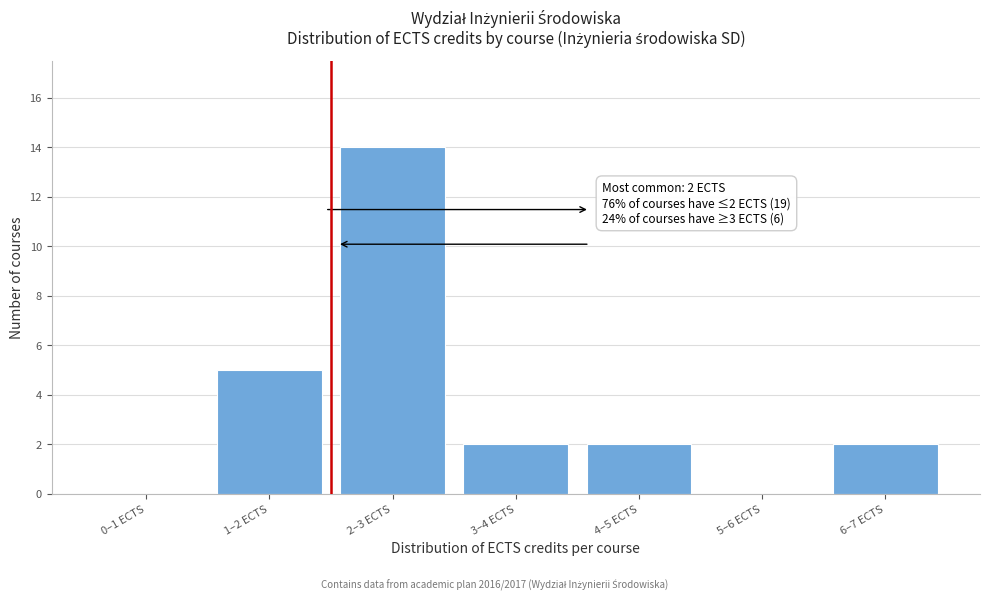

Reading left to right, extract all data points from this chart.

0–1 ECTS=0	1–2 ECTS=5	2–3 ECTS=14	3–4 ECTS=2	4–5 ECTS=2	5–6 ECTS=0	6–7 ECTS=2